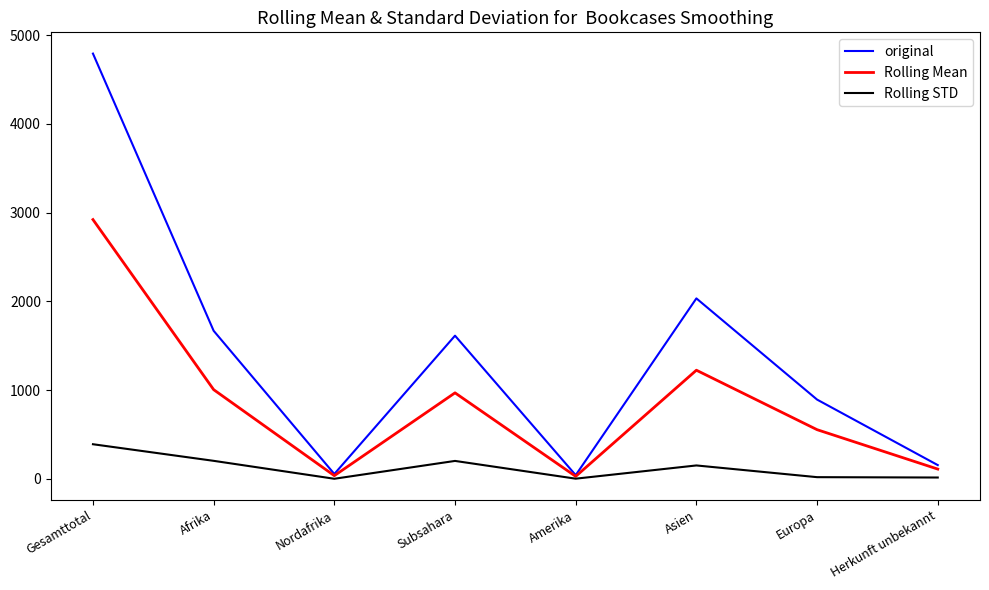

Which series changed the most between Subsahara and Amerika?

original